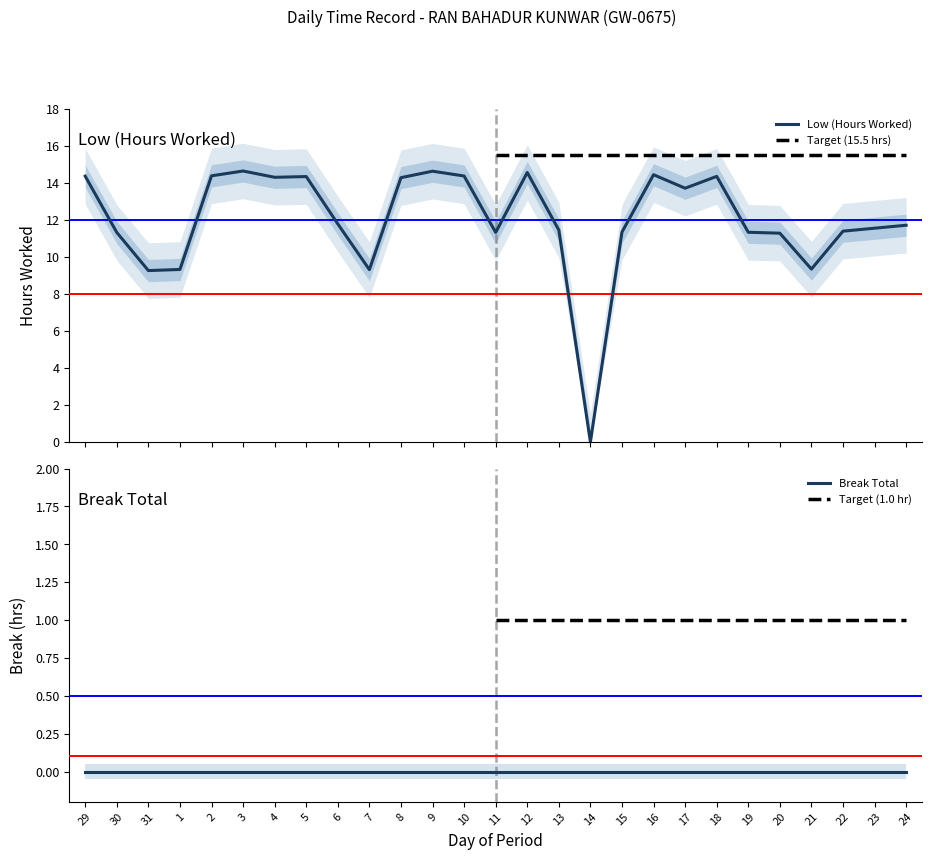

True or false: there are more than 0 points higher than both neighbors.

True